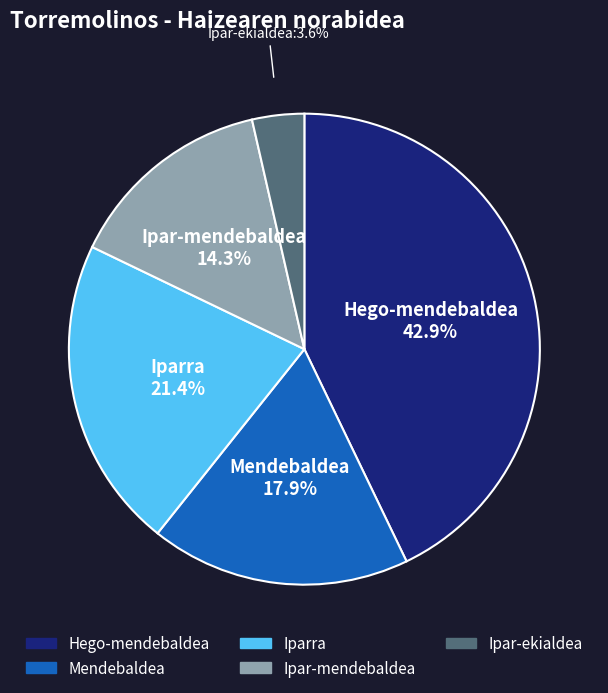

Is Mendebaldea the majority of the pie?

No